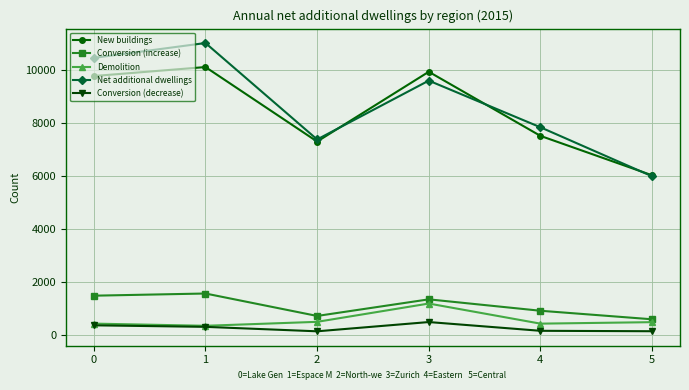

The value of Demolition at 3 is 569. True or false?

False